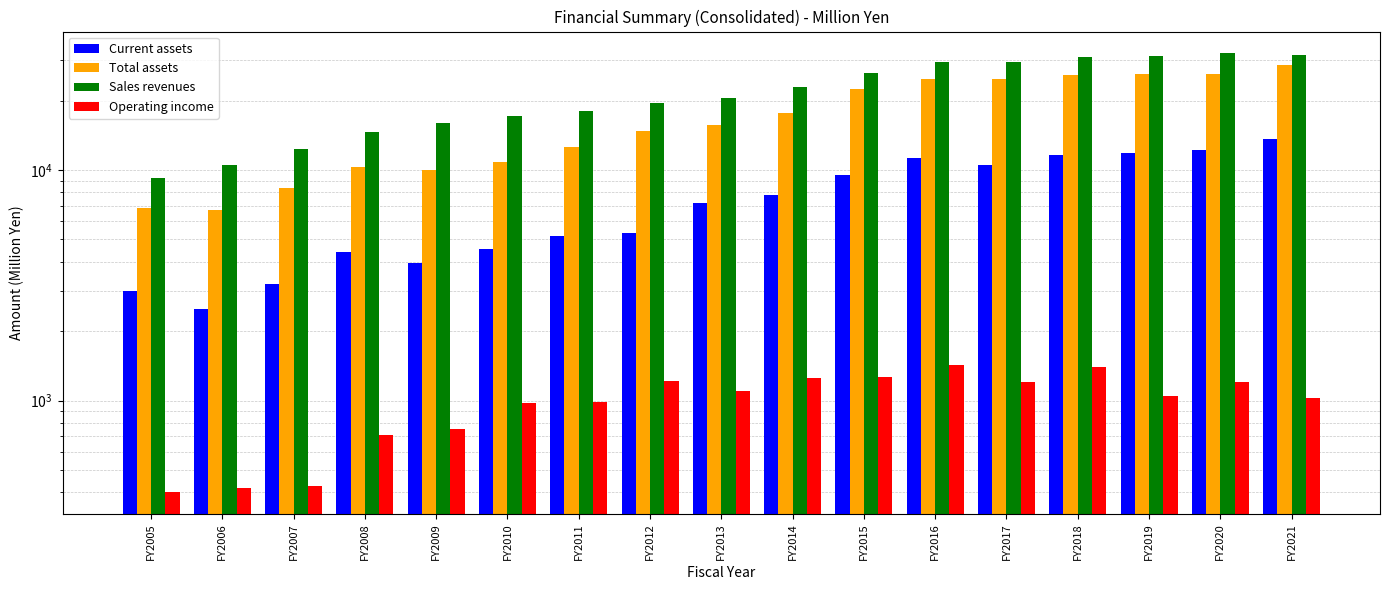

At which label is Sales revenues closest to 20656?

FY2013